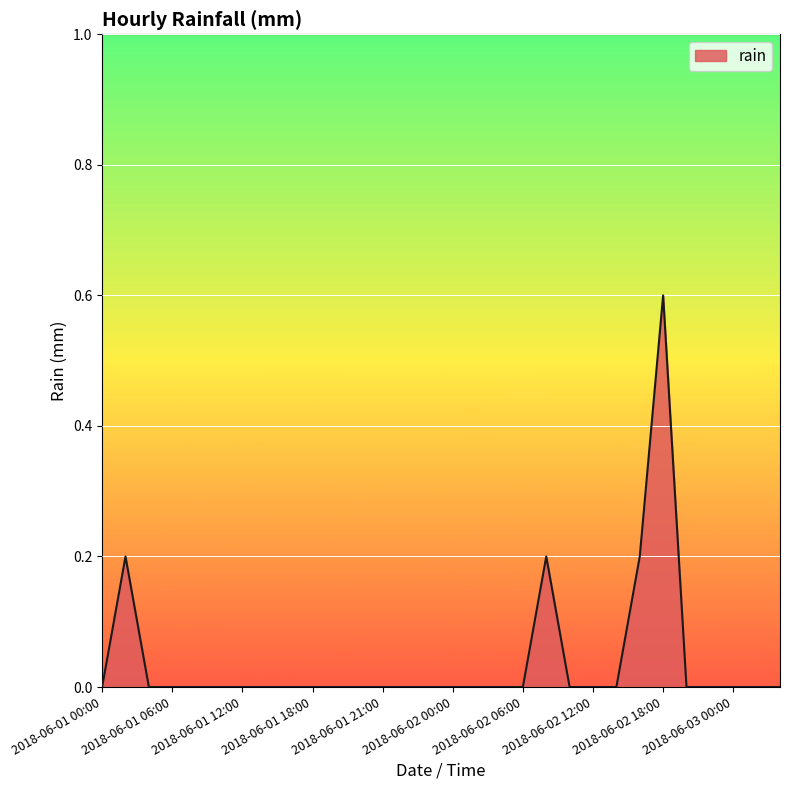

Reading right to left, what are all the values shown in this chart?

0.0	0.0	0.0	0.0	0.0	0.6	0.2	0.0	0.0	0.0	0.2	0.0	0.0	0.0	0.0	0.0	0.0	0.0	0.0	0.0	0.0	0.0	0.0	0.0	0.0	0.0	0.0	0.0	0.2	0.0